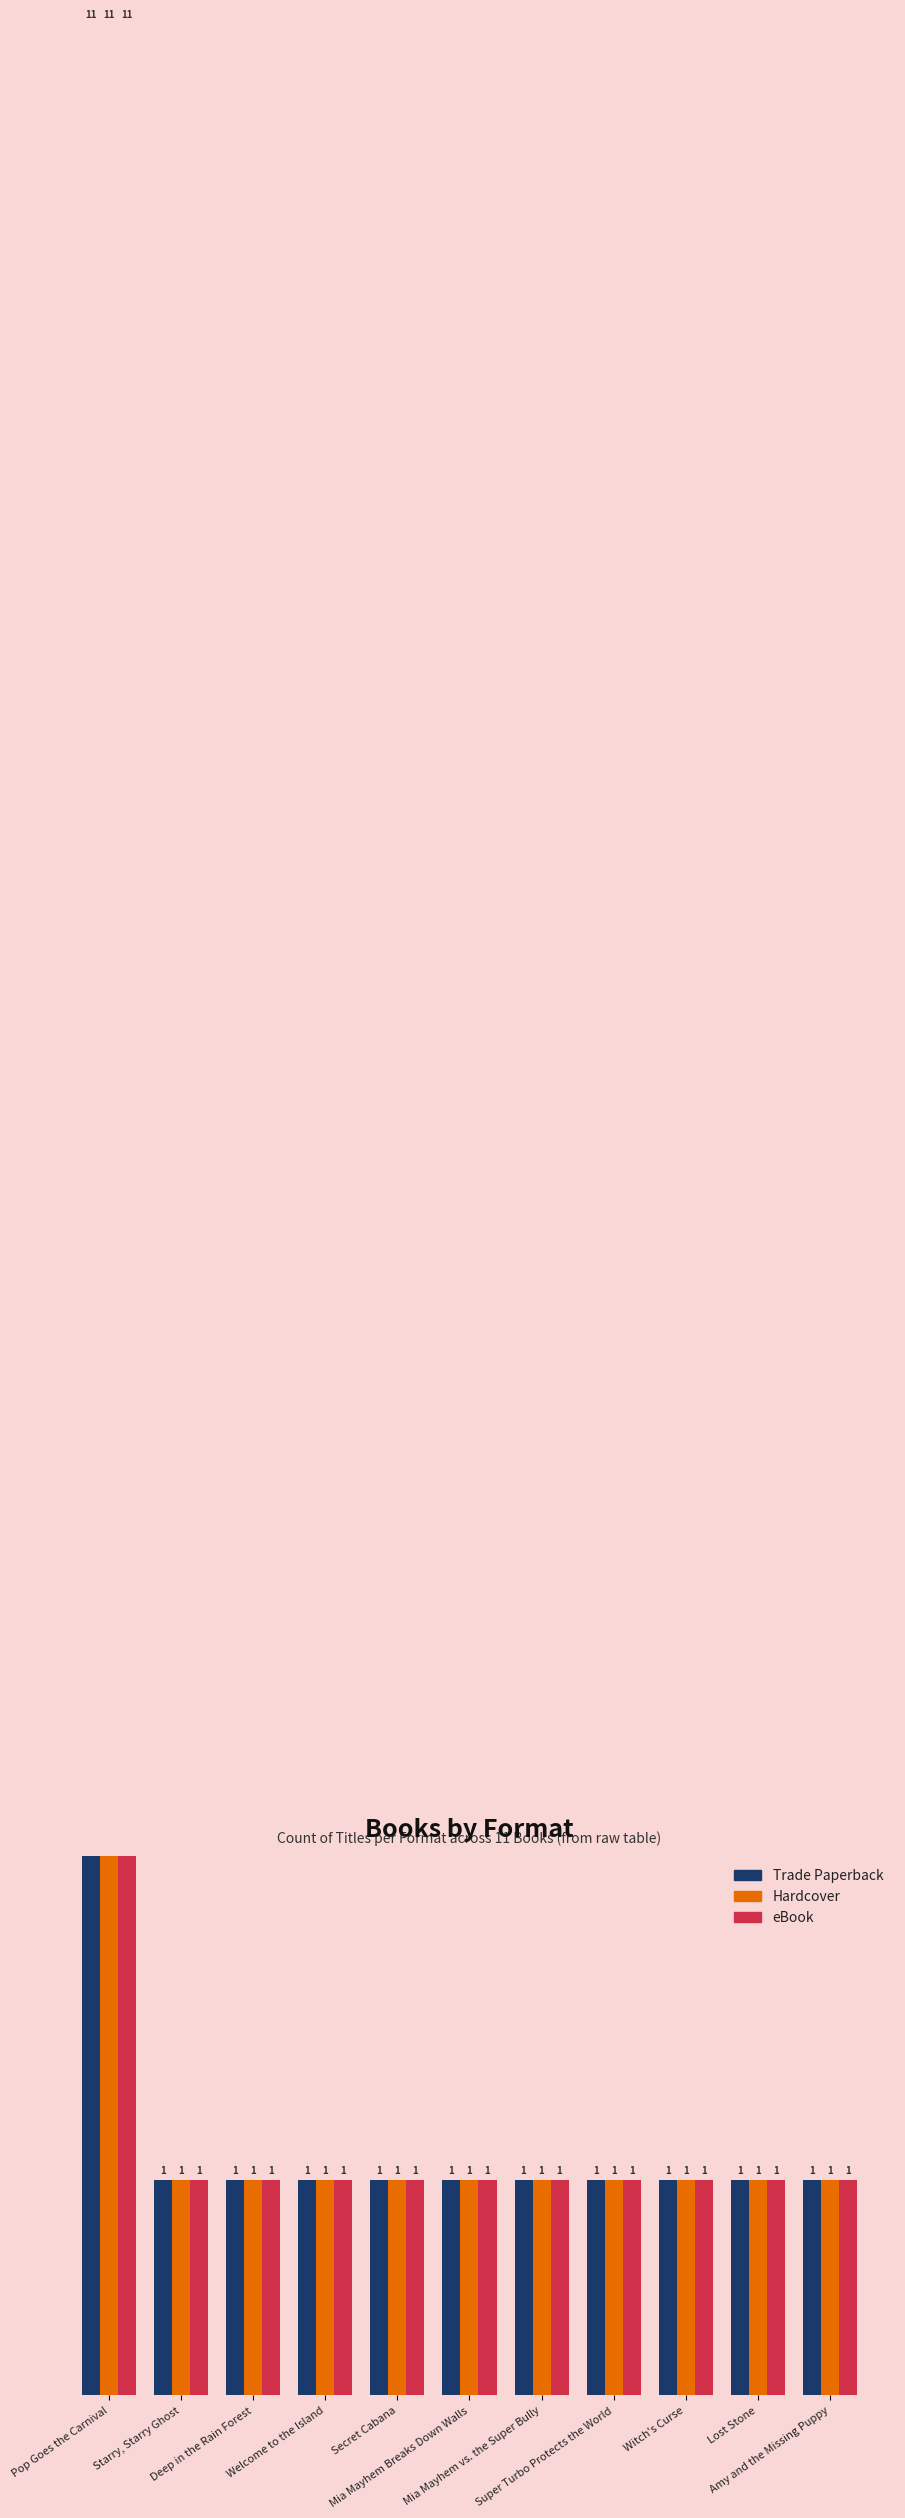

What is the approximate value of Hardcover at Lost Stone?

1